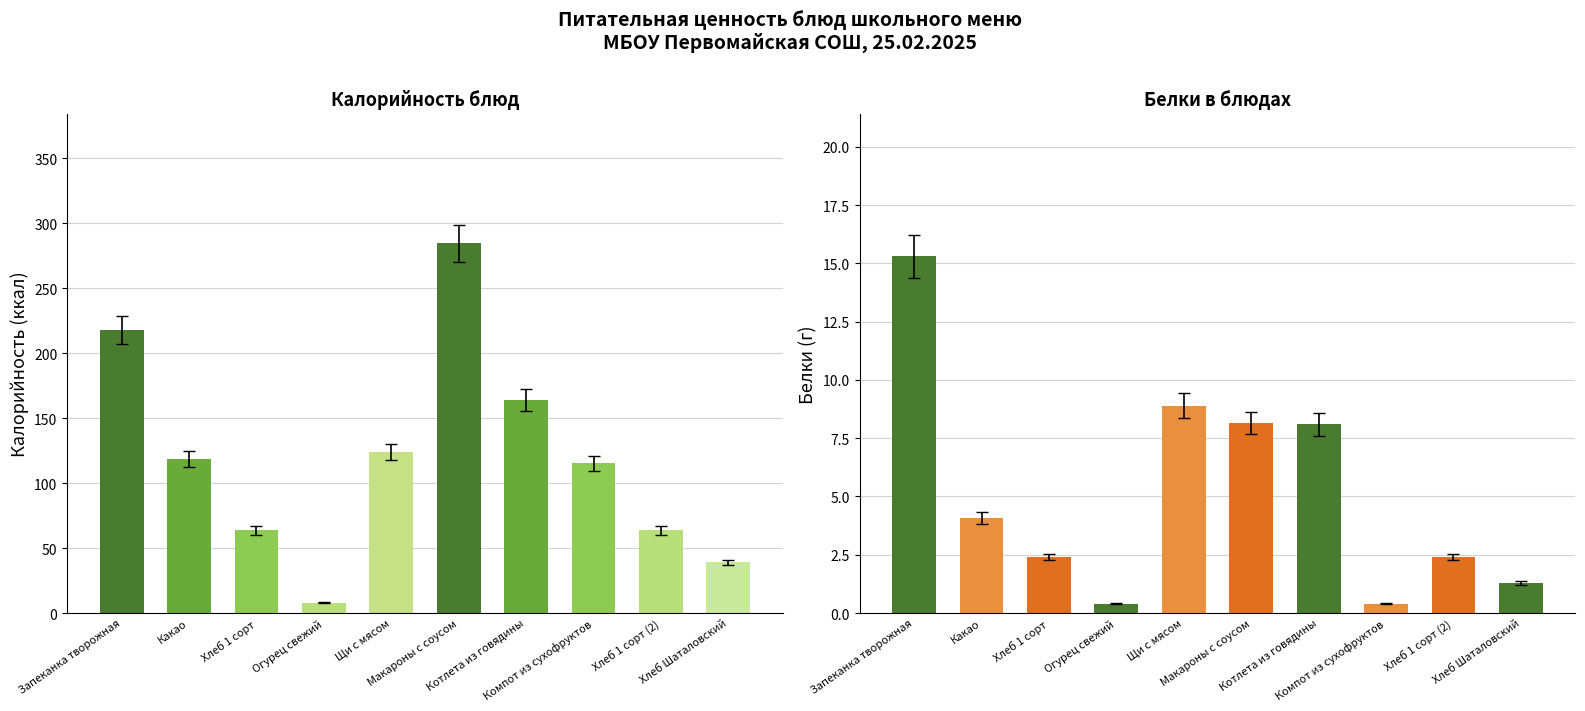

The value of Белки at Хлеб 1 сорт (2) is 3.8. True or false?

False